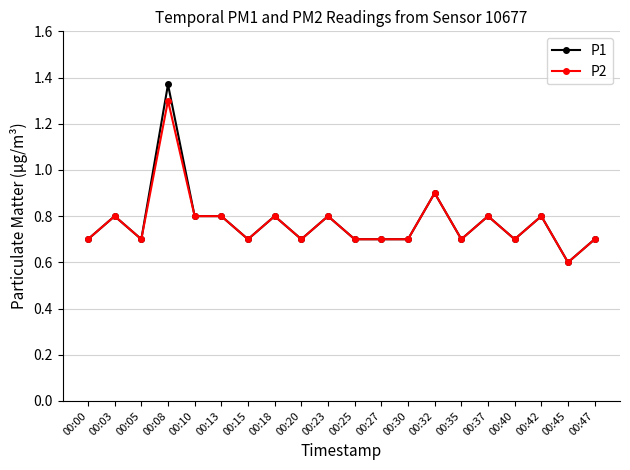

Is the value of P1 at 00:32 greater than the value of P2 at 00:40?

Yes